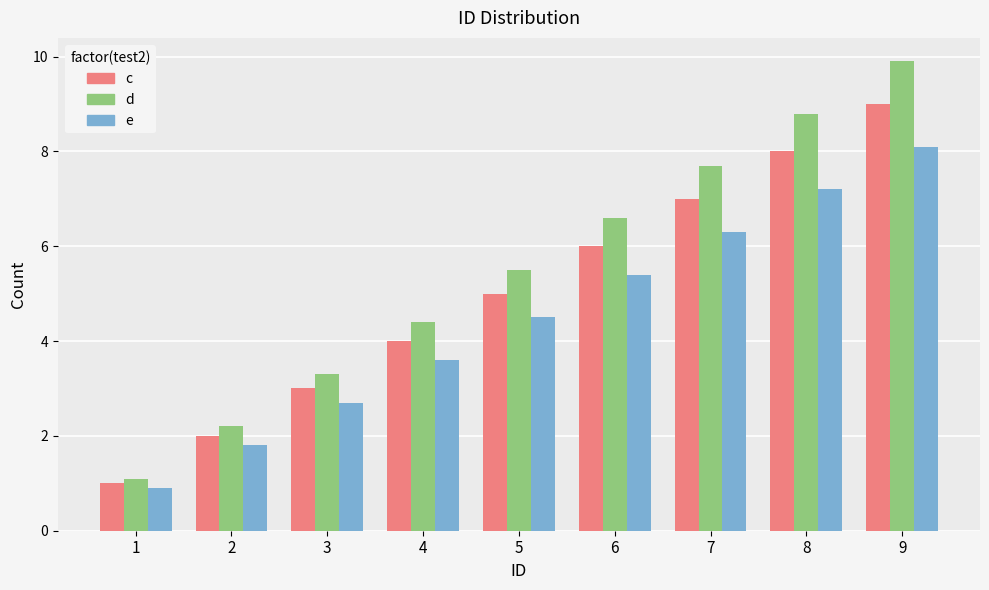

Reading left to right, transcribe all the data shown in this chart.

c: 1.0	2.0	3.0	4.0	5.0	6.0	7.0	8.0	9.0
d: 1.1	2.2	3.3	4.4	5.5	6.6	7.7	8.8	9.9
e: 0.9	1.8	2.7	3.6	4.5	5.4	6.3	7.2	8.1